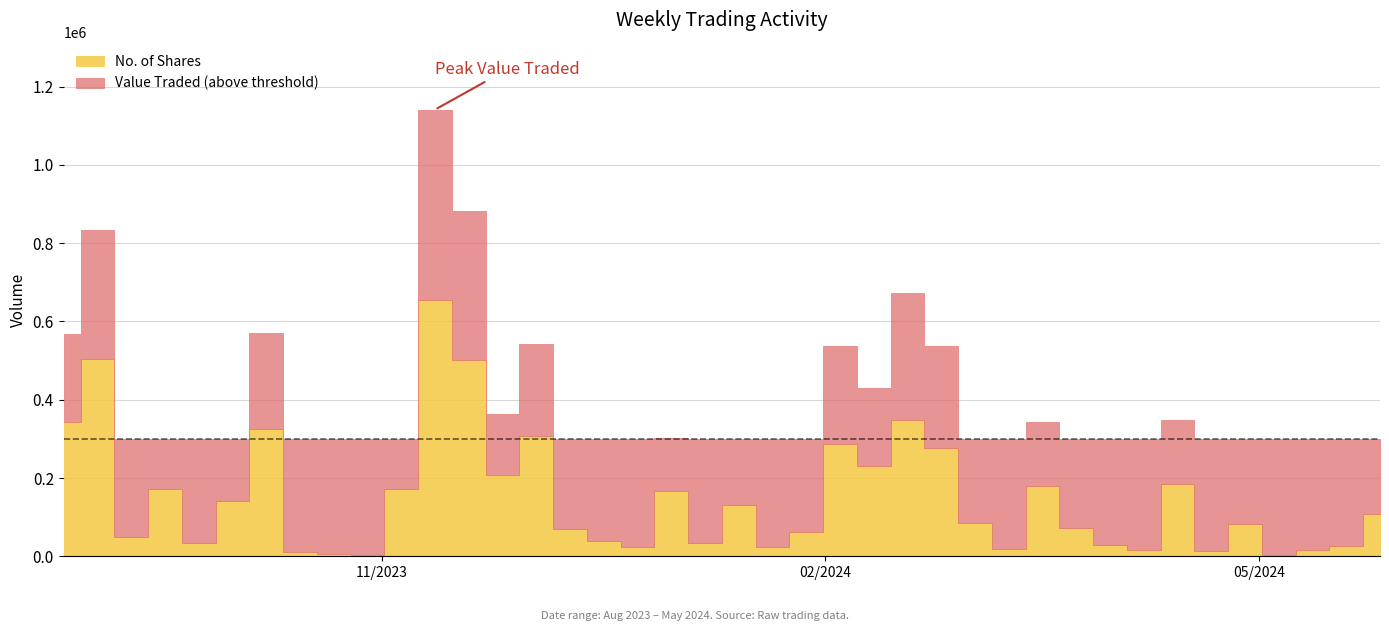

What is the difference between the maximum and second lowest values in the No. of Shares series?

651634